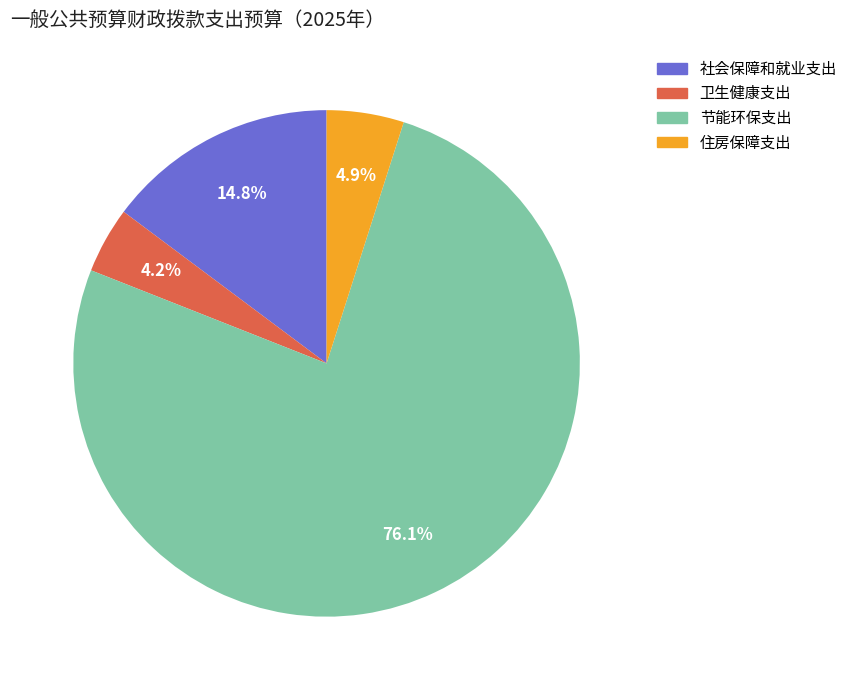

Rank the categories by value from highest to lowest.

节能环保支出, 社会保障和就业支出, 住房保障支出, 卫生健康支出